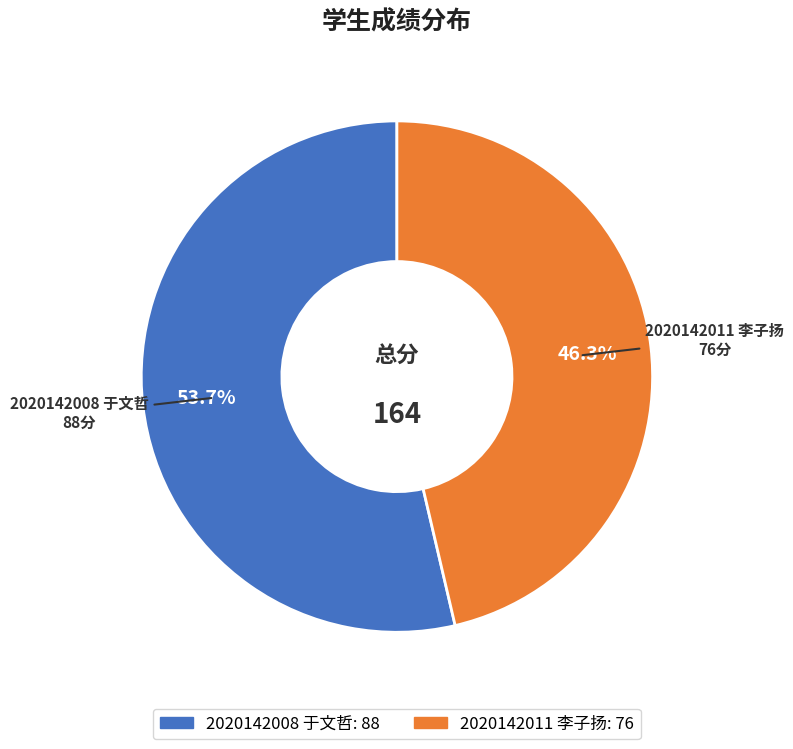

Which slice represents more than half of the pie?

2020142008 于文哲